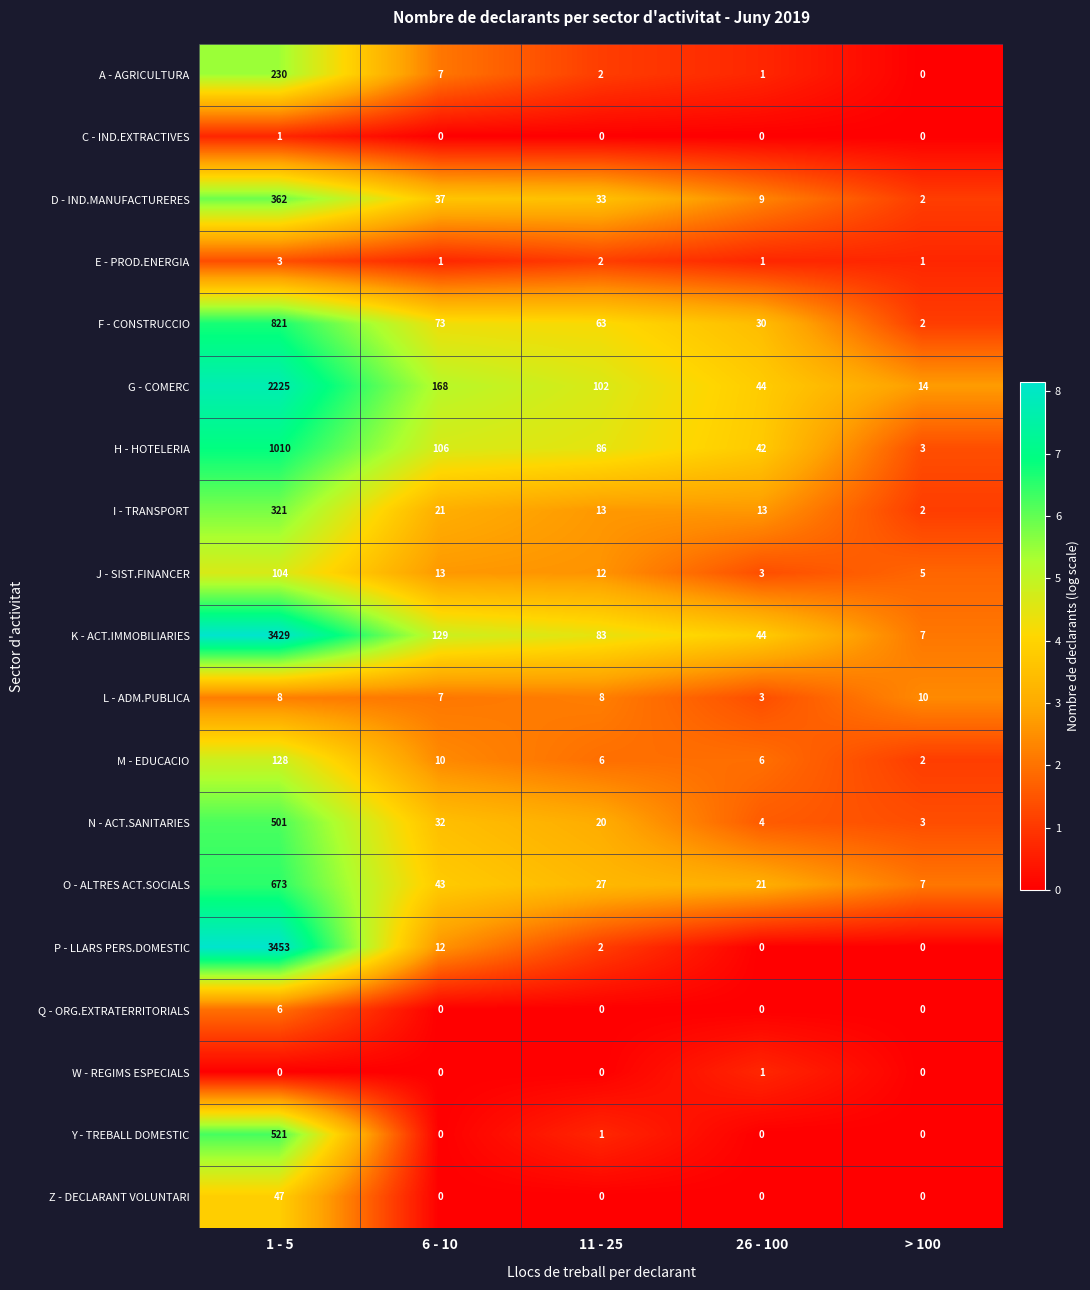

At which label does K - ACT.IMMOBILIARIES first exceed 83?

1 - 5